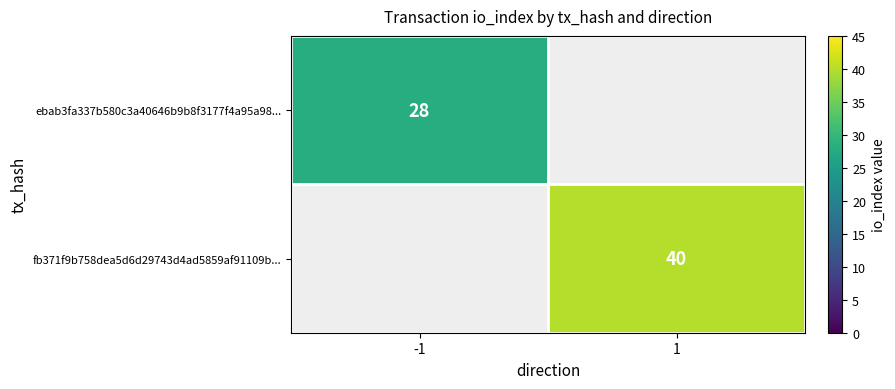

True or false: ebab3fa337b580c3a40646b9b8f3177f4a95a98... has a value of 28 at -1.

True